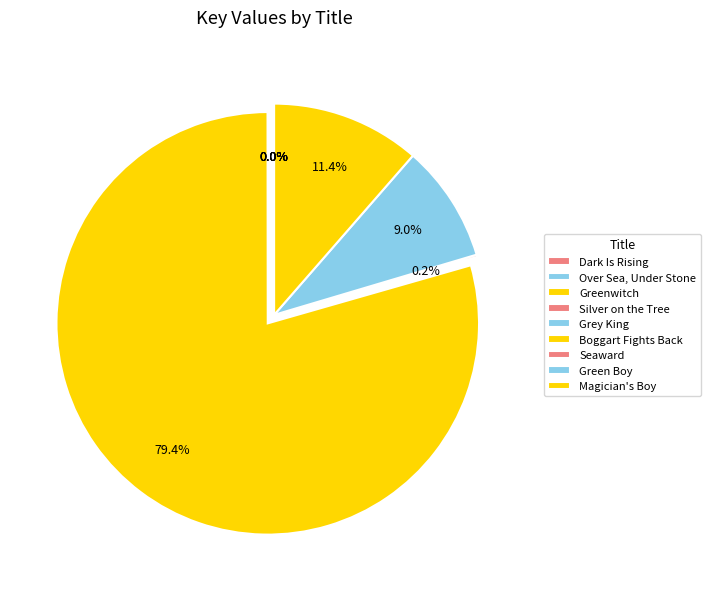

Is the sum of Seaward and Grey King greater than half?

No